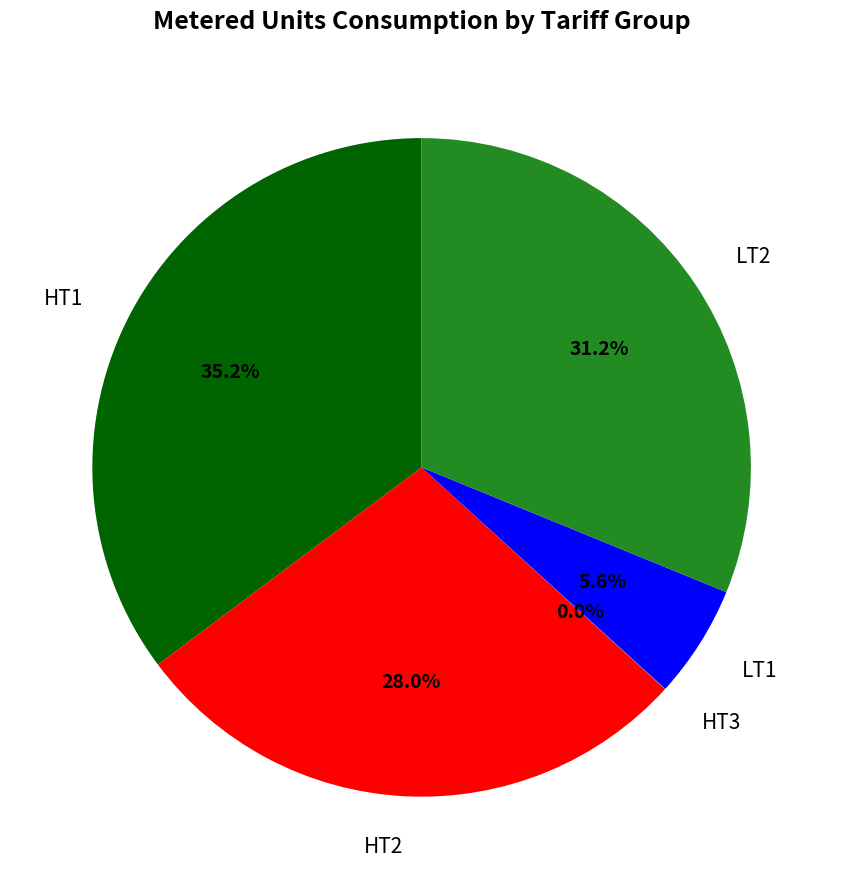

To the nearest percent, what is the average slice percentage?

20%